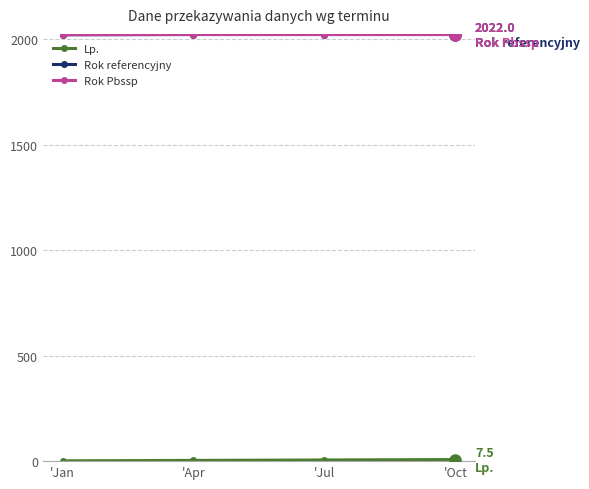

Rank the series by their maximum value, from highest to lowest.

Rok referencyjny, Rok Pbssp, Lp.